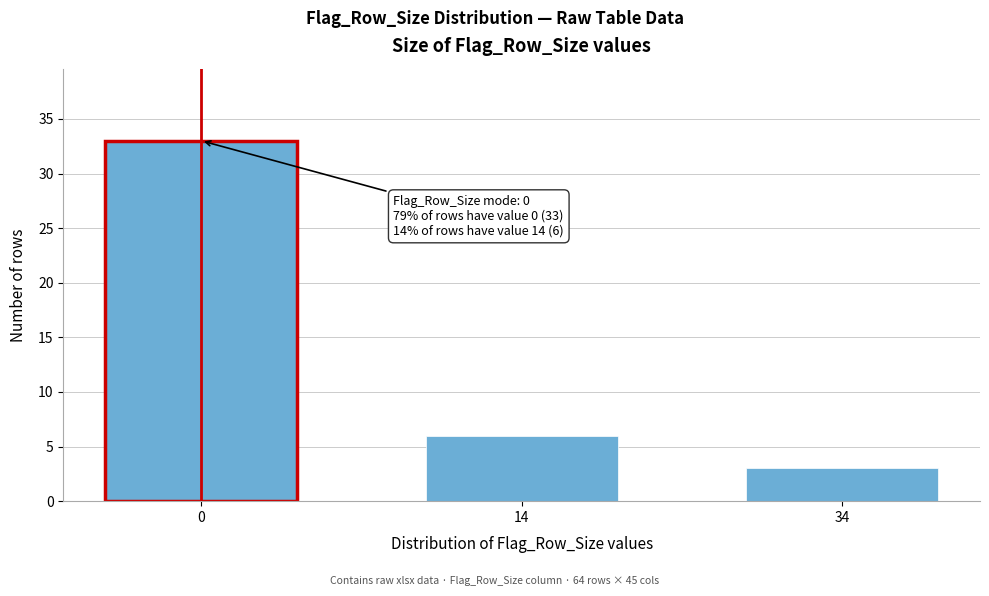

Reading right to left, extract all data points from this chart.

3	6	33